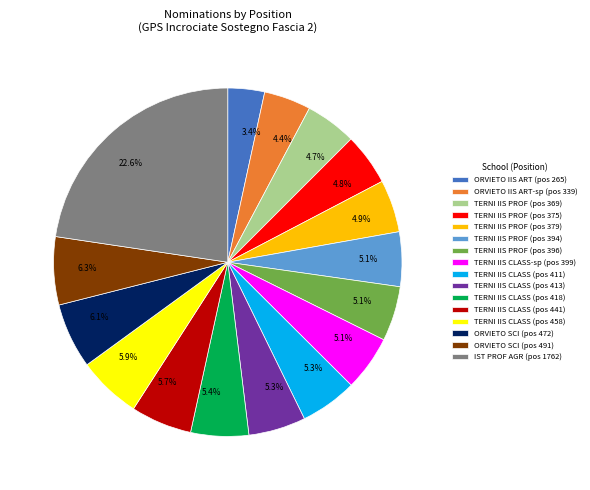

Is there any slice that represents more than half of the pie?

No